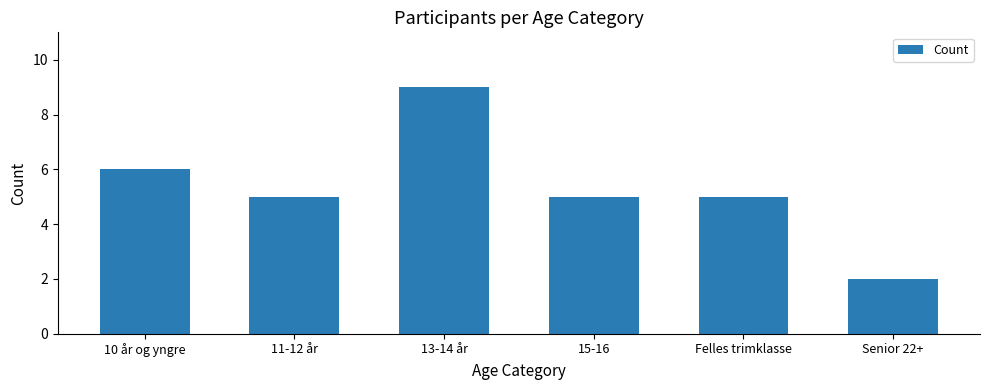

Approximately how many times larger is the value at Felles trimklasse compared to 11-12 år?

1.0